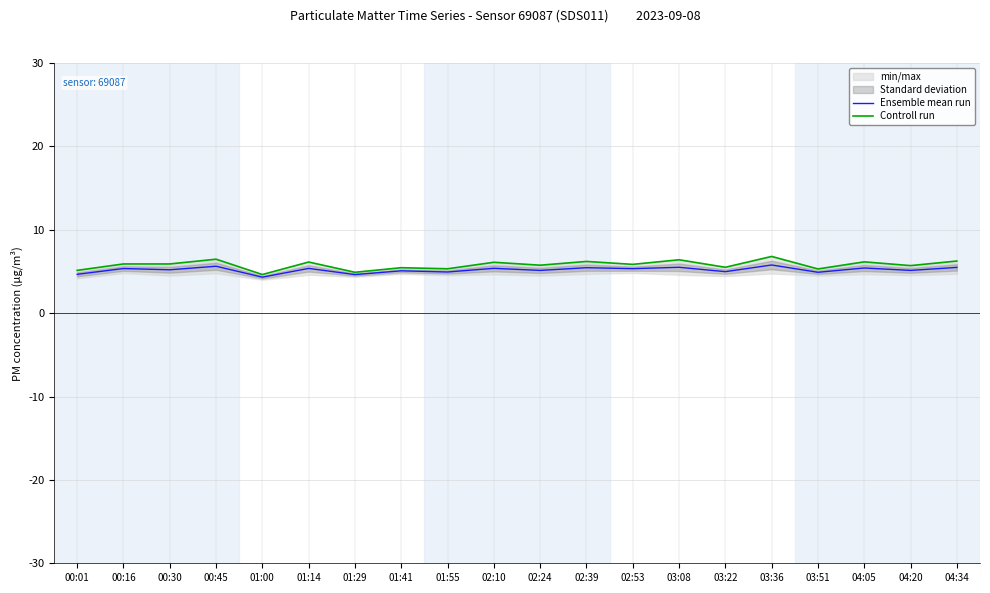

At which category is the sum across all series the highest?

03:36